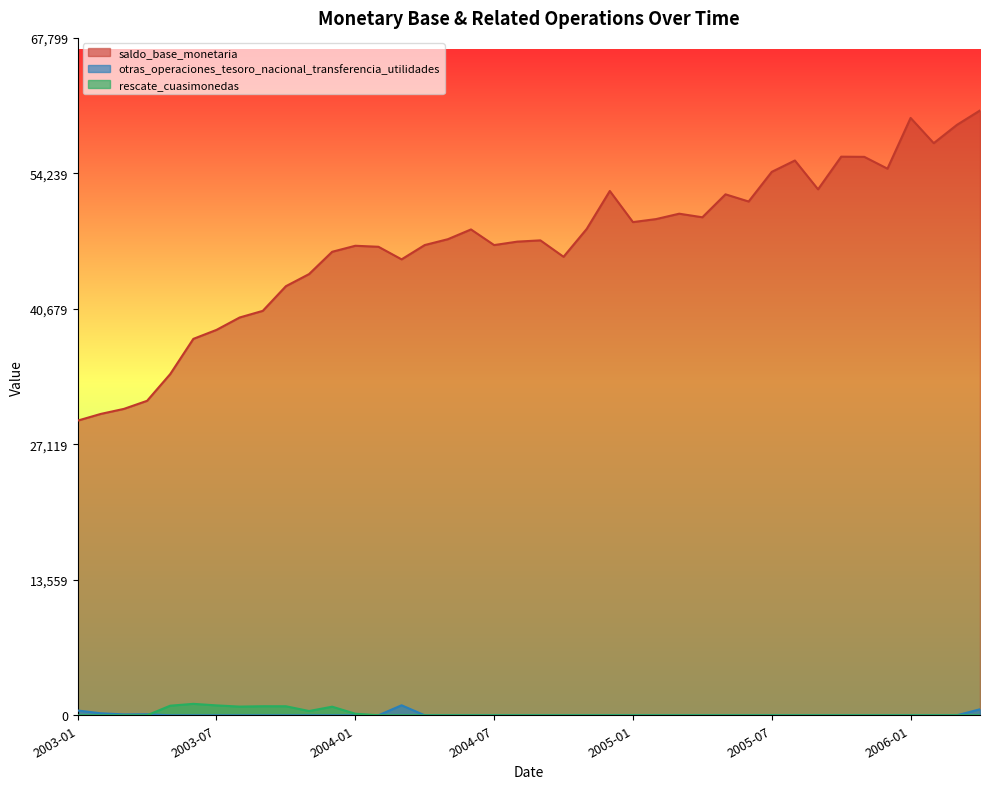

What is the label of the 9th point from the right?

2005-08